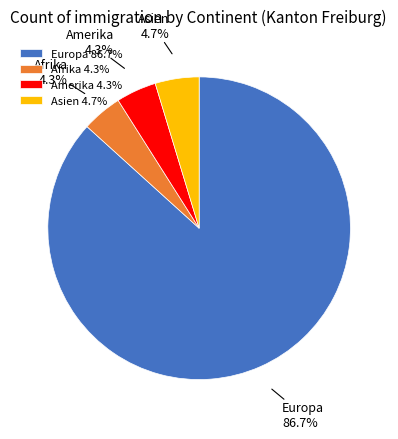

How many segments does this pie chart have?

4